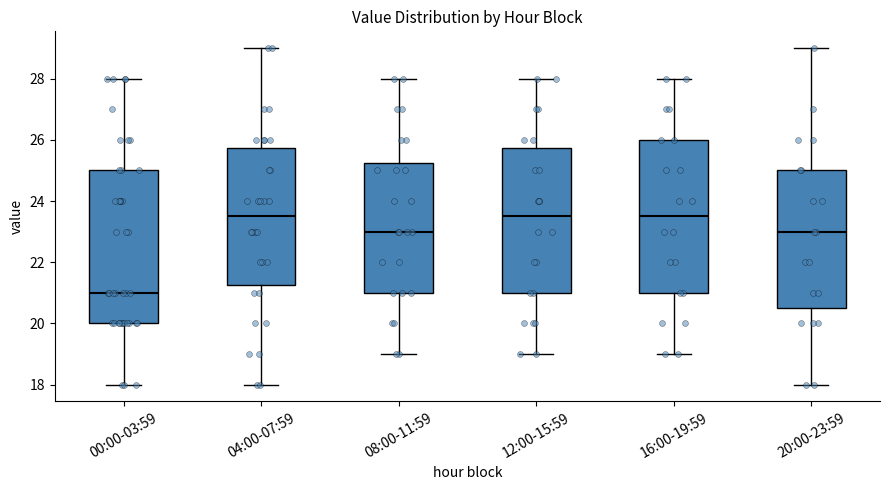

Reading left to right, read every box against the y-axis: the position of its median line, the range the box covers, and the ends of its whiskers. The values are not printed on the chart, so give them approximately, as read against the axis.

00:00-03:59: median 21.0, box 20.0 to 25.0, whiskers 18.0 to 28.0
04:00-07:59: median 23.6, box 21.2 to 25.8, whiskers 18.0 to 29.0
08:00-11:59: median 23.0, box 21.0 to 25.2, whiskers 19.0 to 28.0
12:00-15:59: median 23.6, box 21.0 to 25.8, whiskers 19.0 to 28.0
16:00-19:59: median 23.6, box 21.0 to 26.0, whiskers 19.0 to 28.0
20:00-23:59: median 23.0, box 20.6 to 25.0, whiskers 18.0 to 29.0